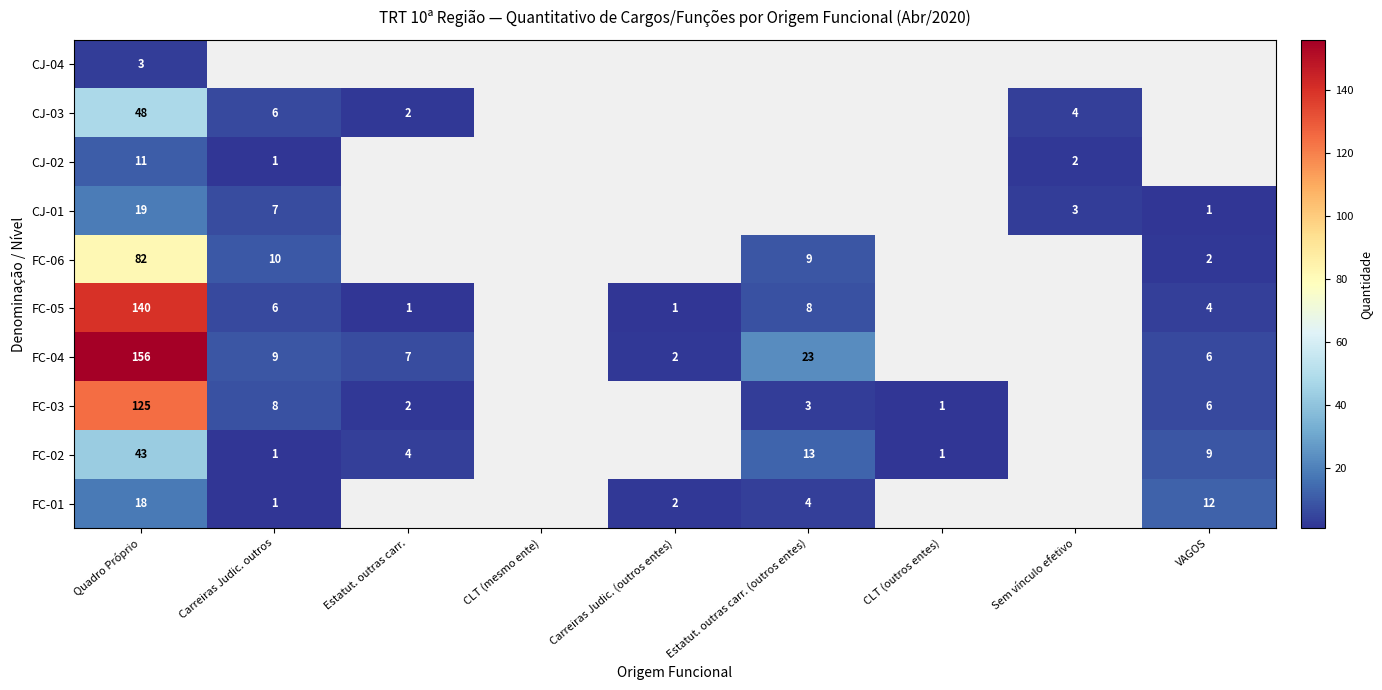

What is the sum of the FC-01 values at Quadro Próprio and Carreiras Judic. (outros entes)?

20